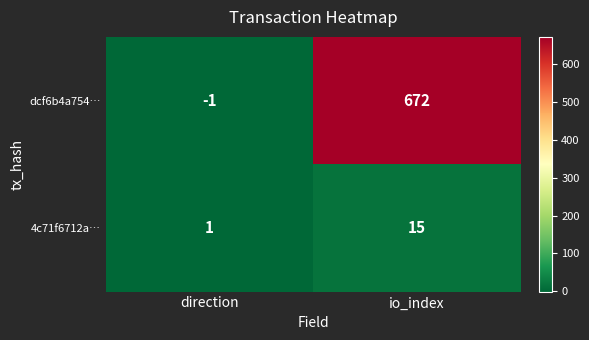

Between direction and io_index, which series saw the biggest shift?

dcf6b4a754…